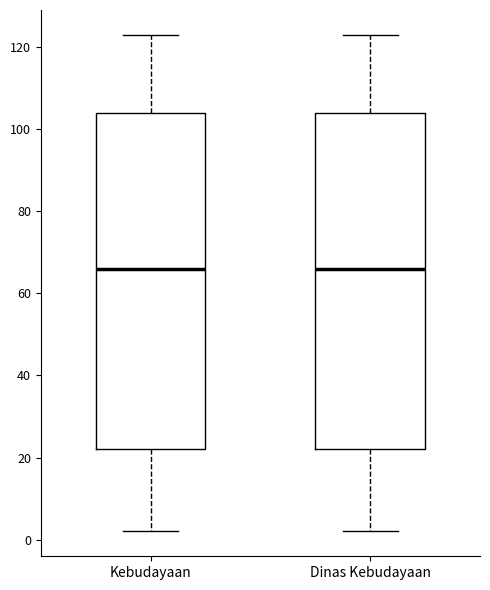

Where does the lower whisker of the box for Kebudayaan end on the y-axis? The values are not printed on the chart, so give them approximately, as read against the axis.

2